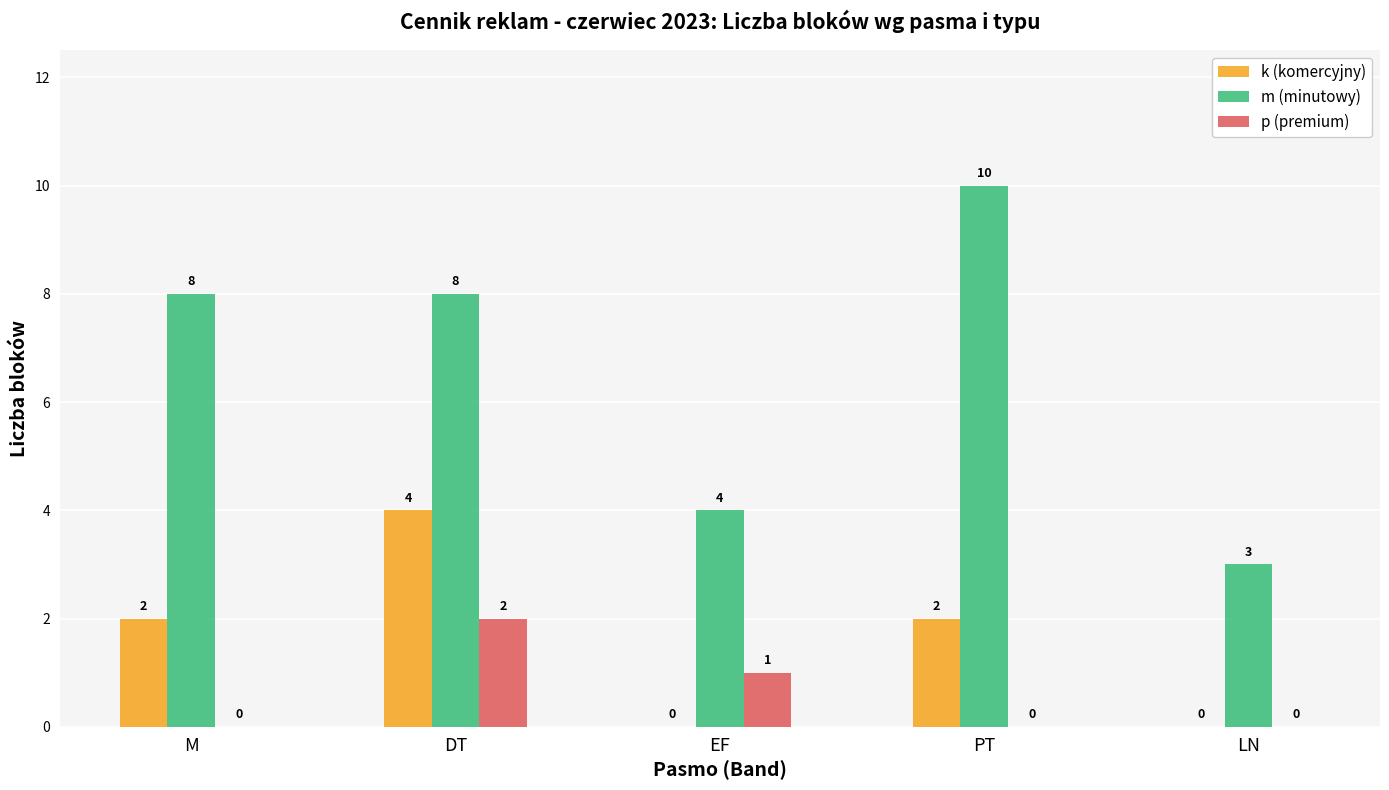

Which category has the highest value in the p (premium) series?

DT